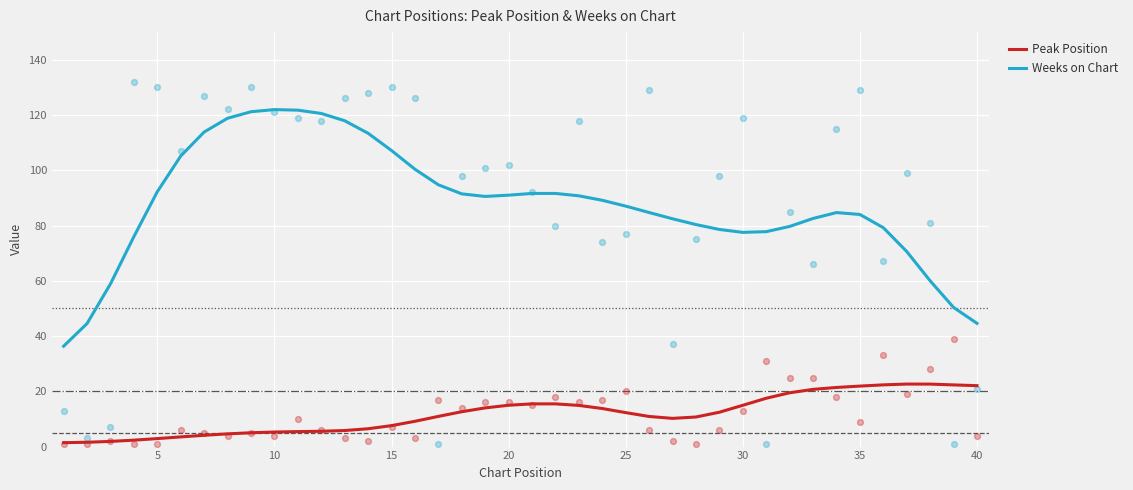

What is the maximum value for Weeks on Chart?

122.0